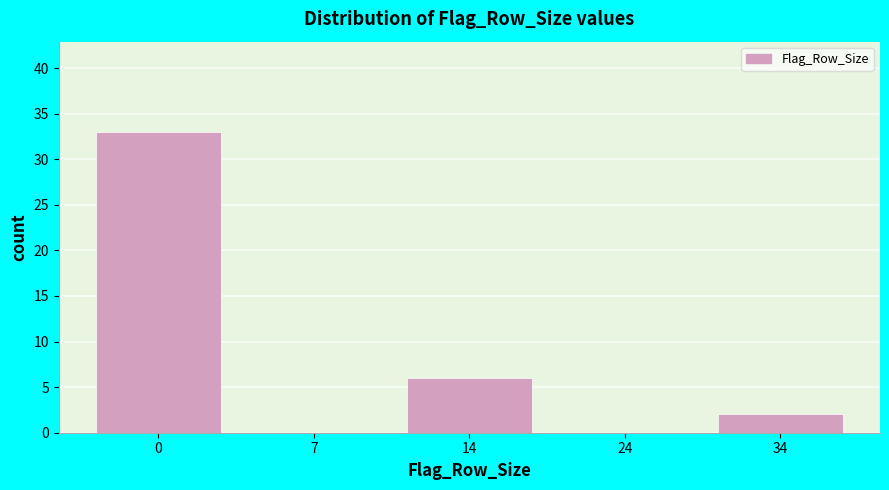

Reading left to right, extract all data points from this chart.

0=33	7=0	14=6	24=0	34=2